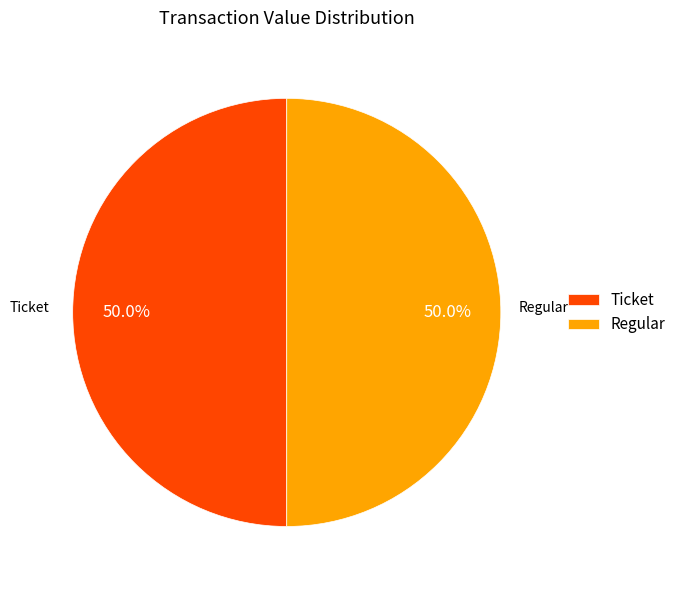

Do Regular and Ticket together represent more than half of the pie?

Yes